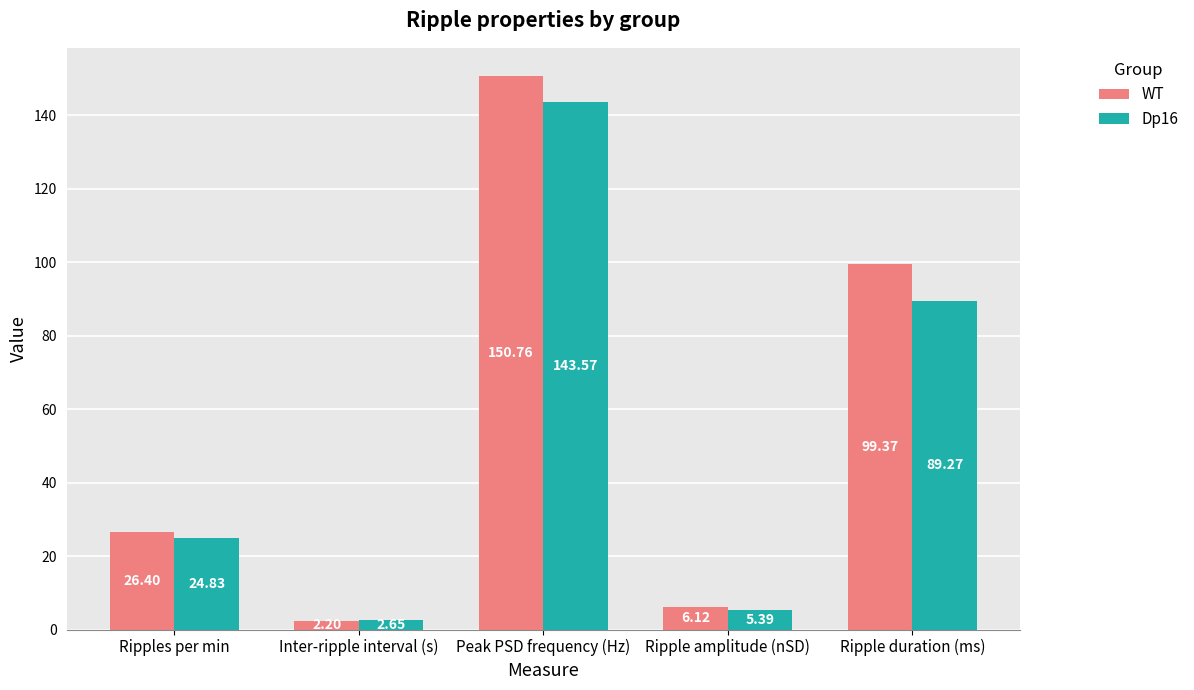

What is the difference between the WT values at Peak PSD frequency (Hz) and Inter-ripple interval (s)?

148.6